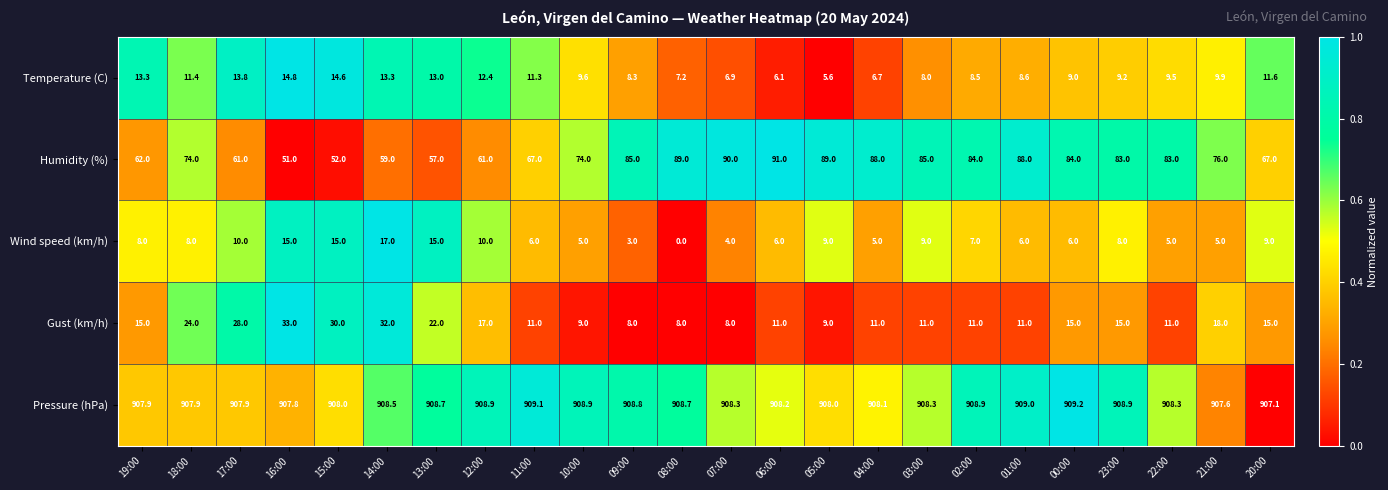

What is the total value across all series at 11:00?

1004.4